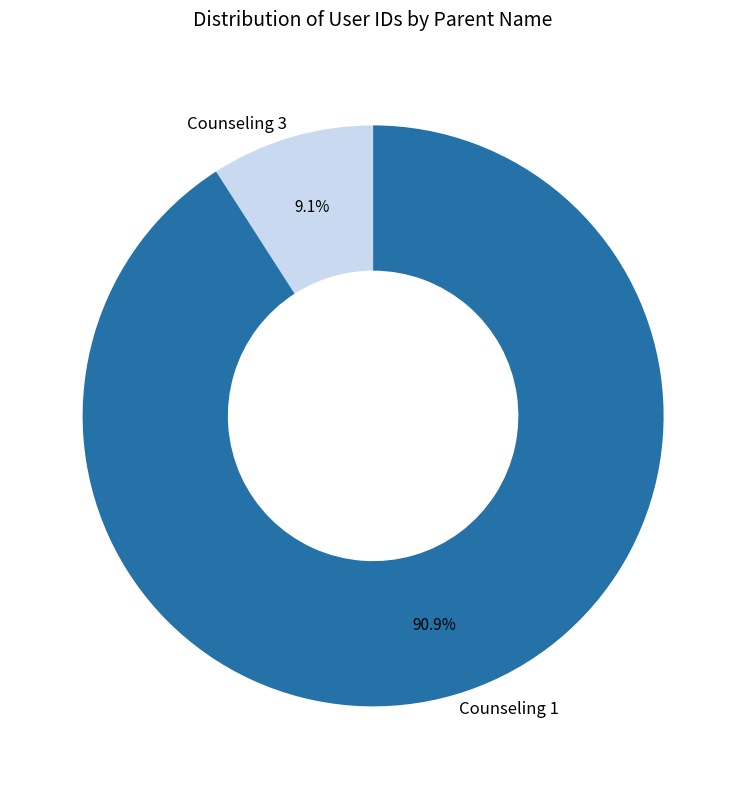

What percentage do Counseling 3 and Counseling 1 together represent?

100.0%